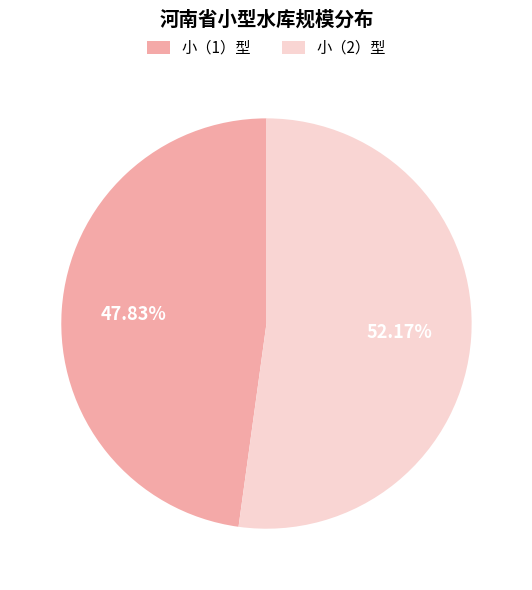

To the nearest percent, what is the difference between the largest and smallest slice percentages?

4%